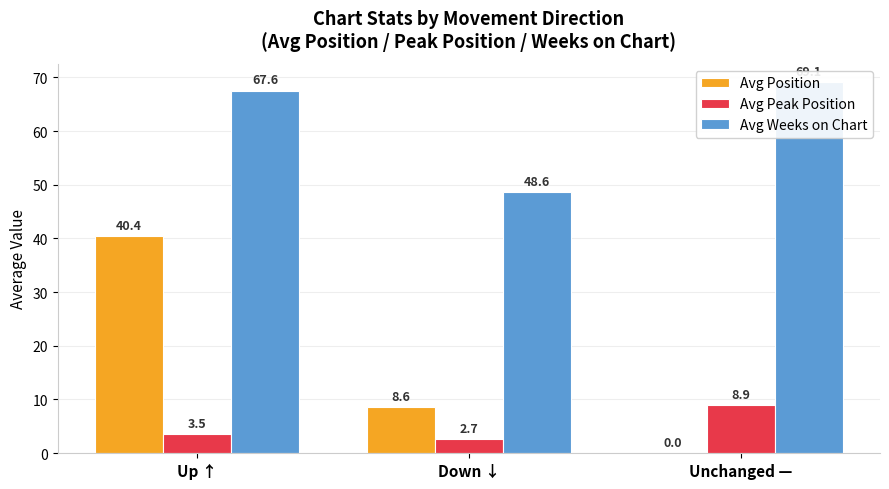

What is the difference between the Avg Peak Position values at Up ↑ and Down ↓?

0.8